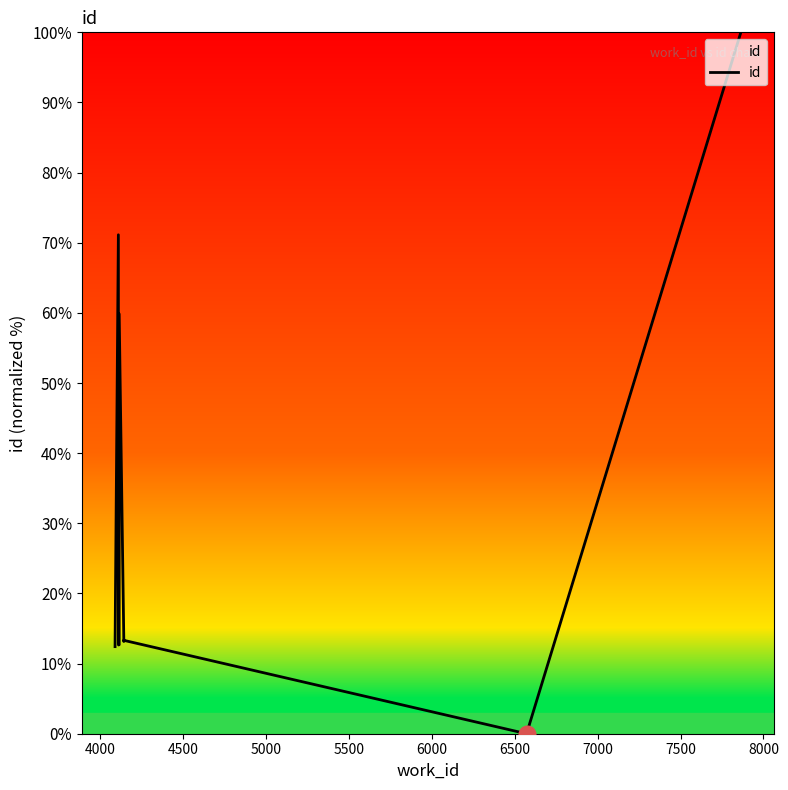

True or false: the data shows 6.4 at 4500.

False